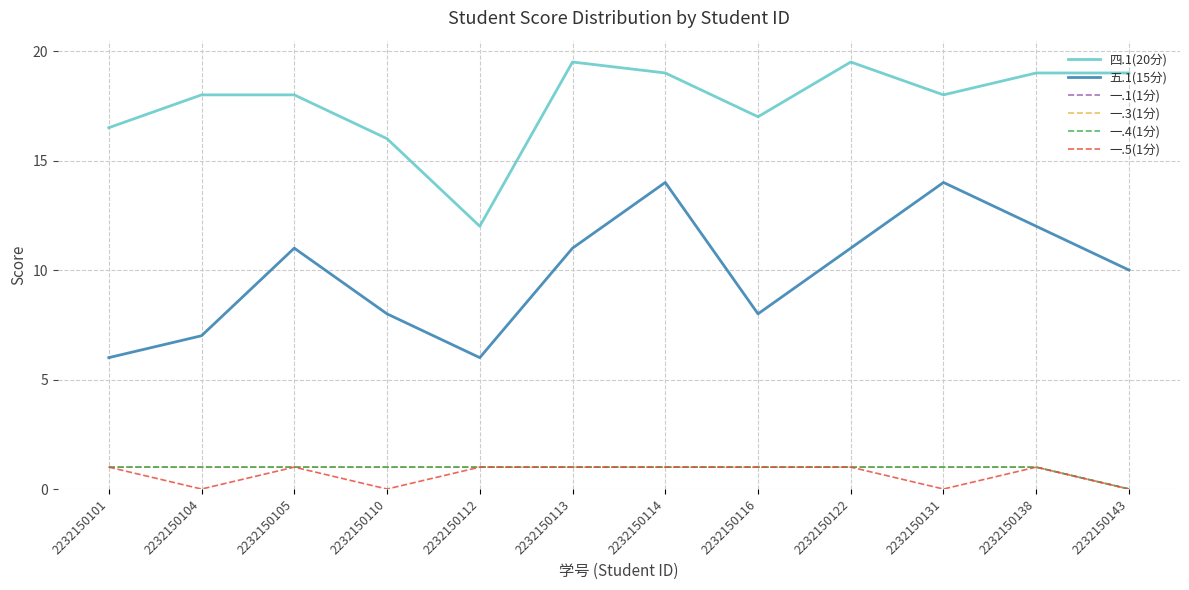

Does the chart display data point markers on the line(s)?

No